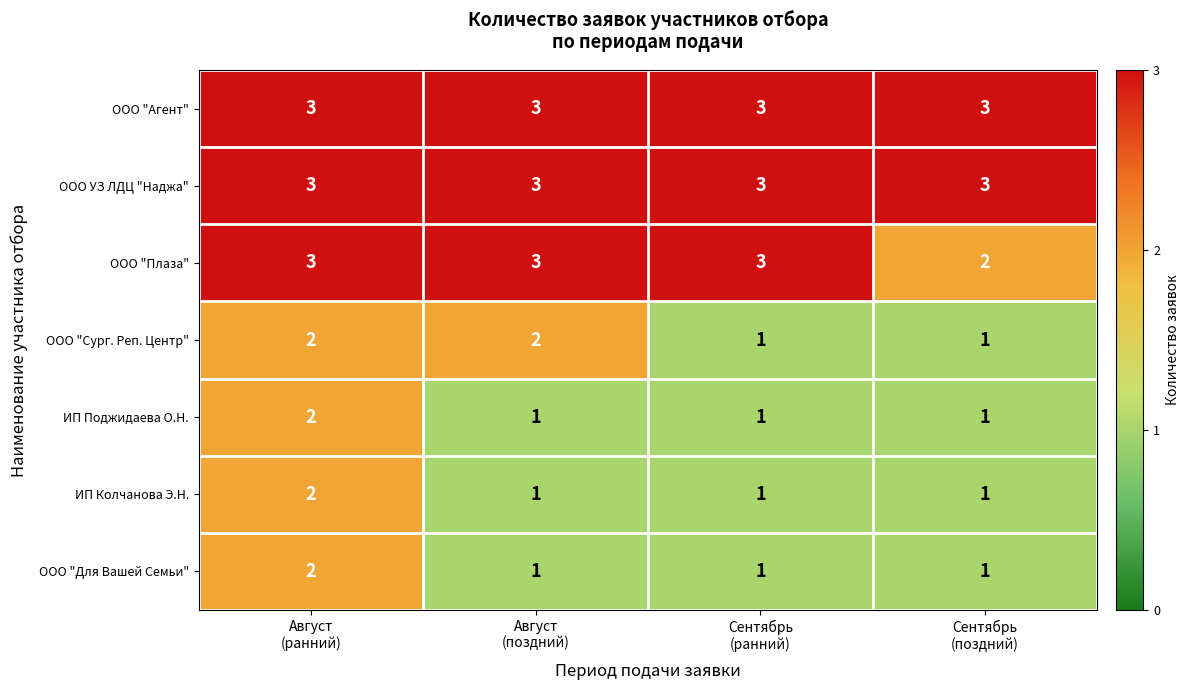

What is the sum of all ООО УЗ ЛДЦ "Наджа" values?

12